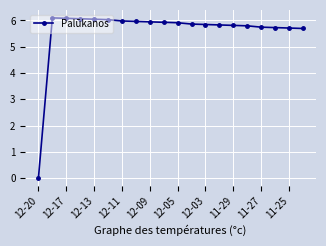

What is the difference between the maximum and minimum values?

6.1